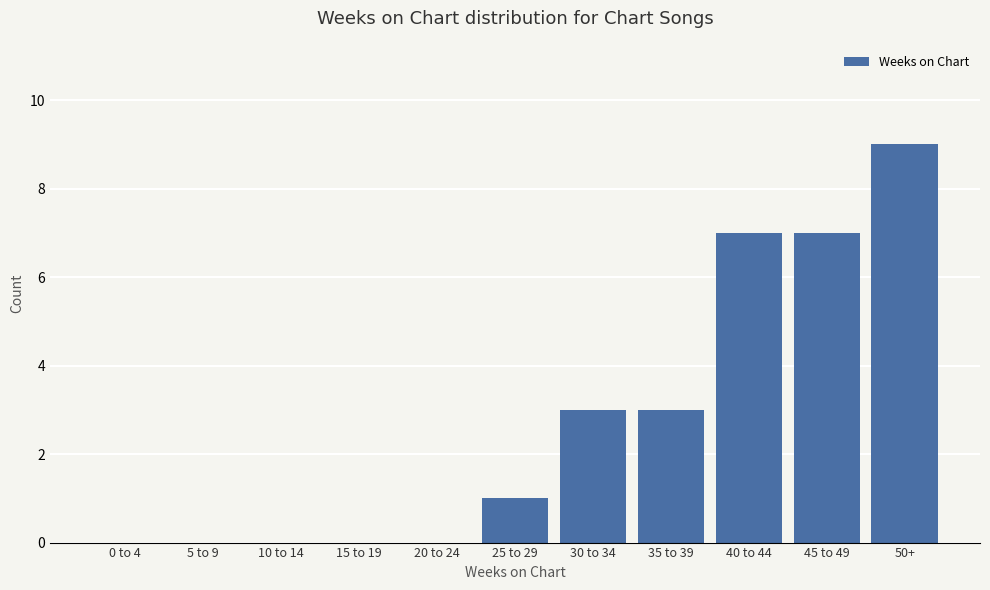

What is the sum of all values?

30